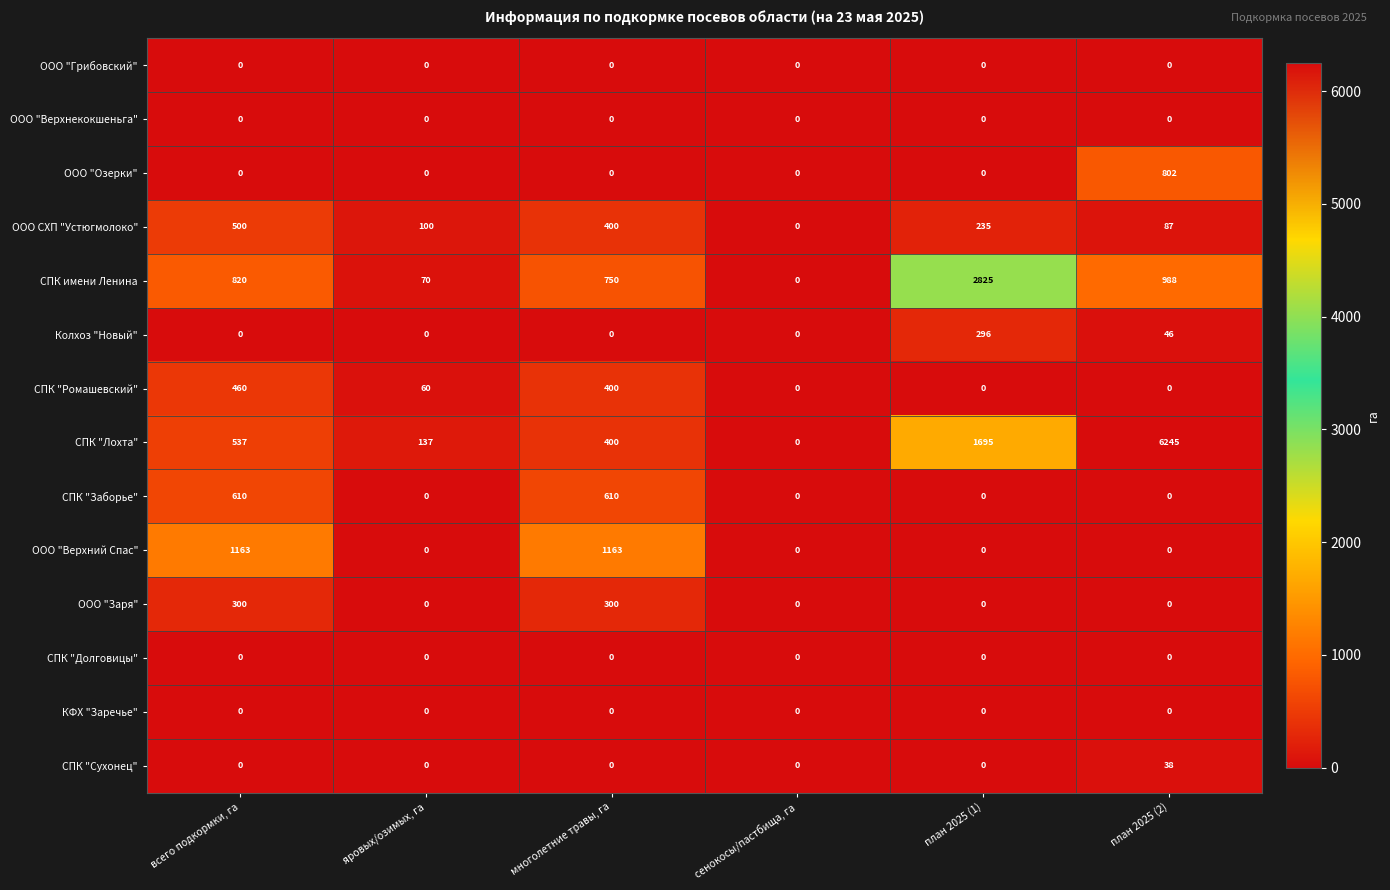

How many categories are shown in the chart?

6